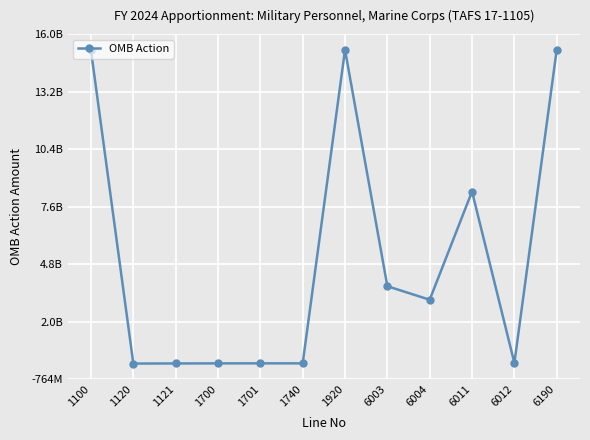

Is this an area chart (filled region under the line)?

No